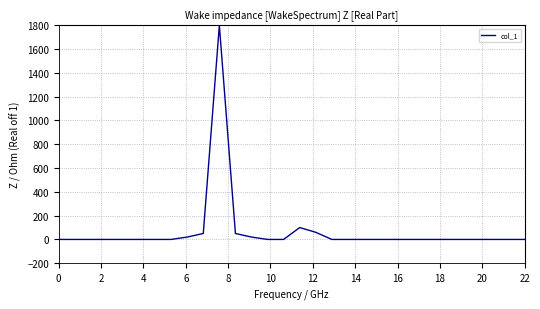

What is the difference between the maximum and minimum values?

1800